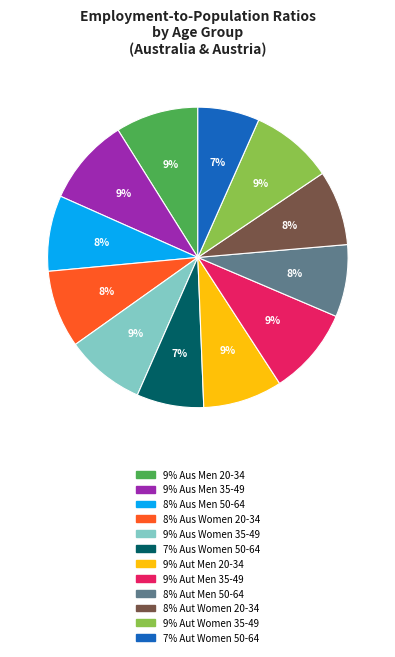

Count the number of slices in the pie.

12